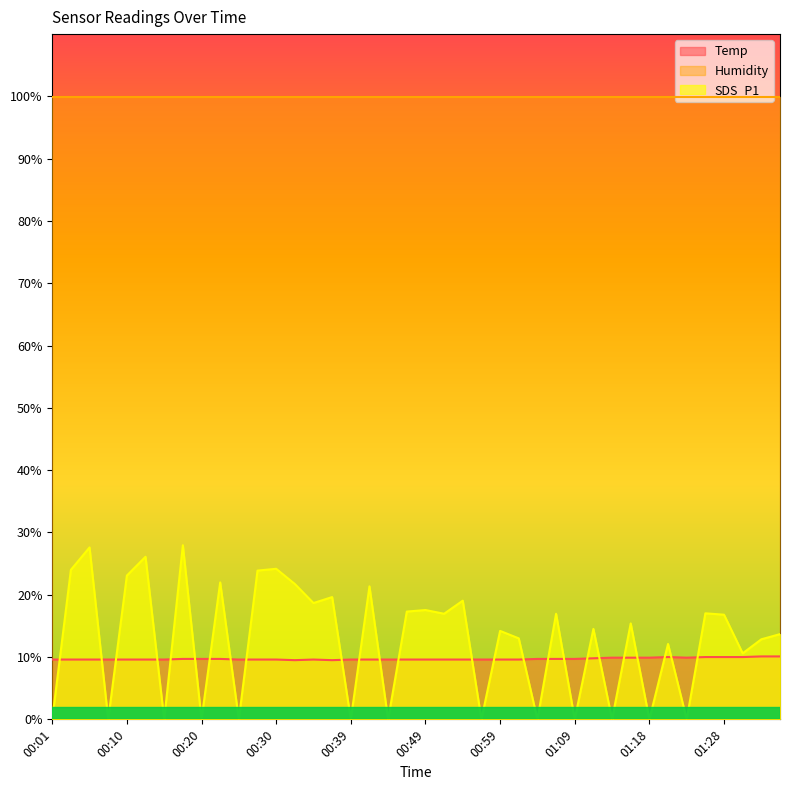

Between which two adjacent categories do SDS_P1 and Temp first intersect?

00:01 and 00:03